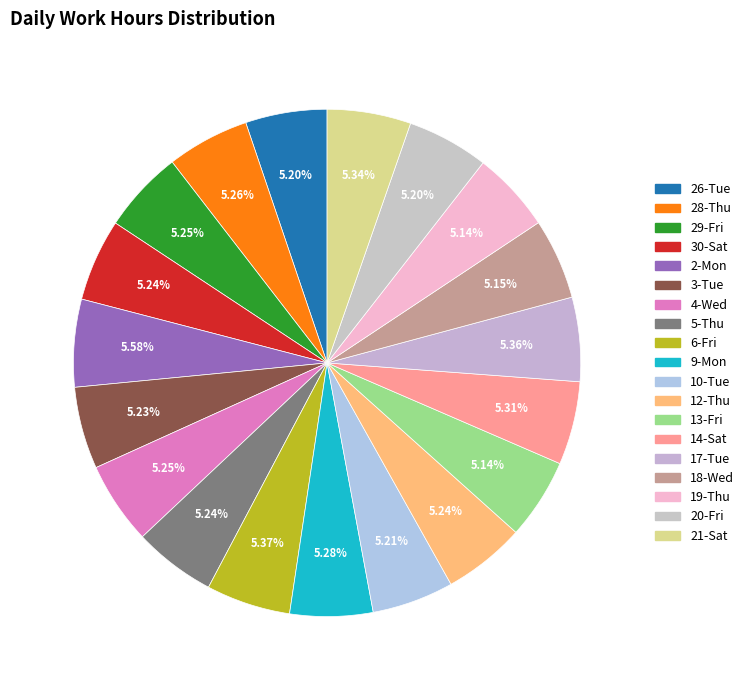

What is the smallest slice in the pie chart?

19-Thu